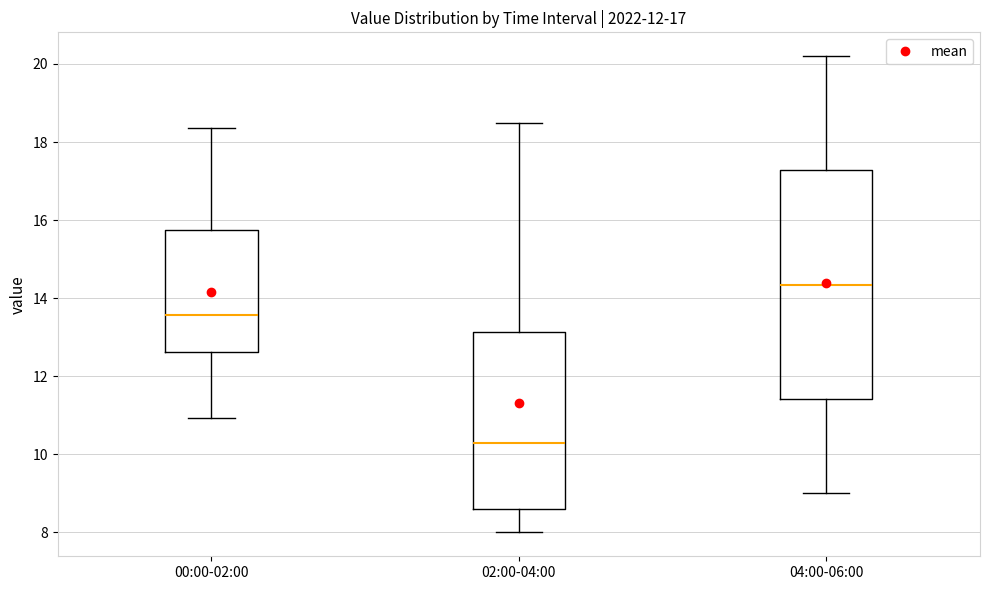

Which box's median line is the highest?

04:00-06:00